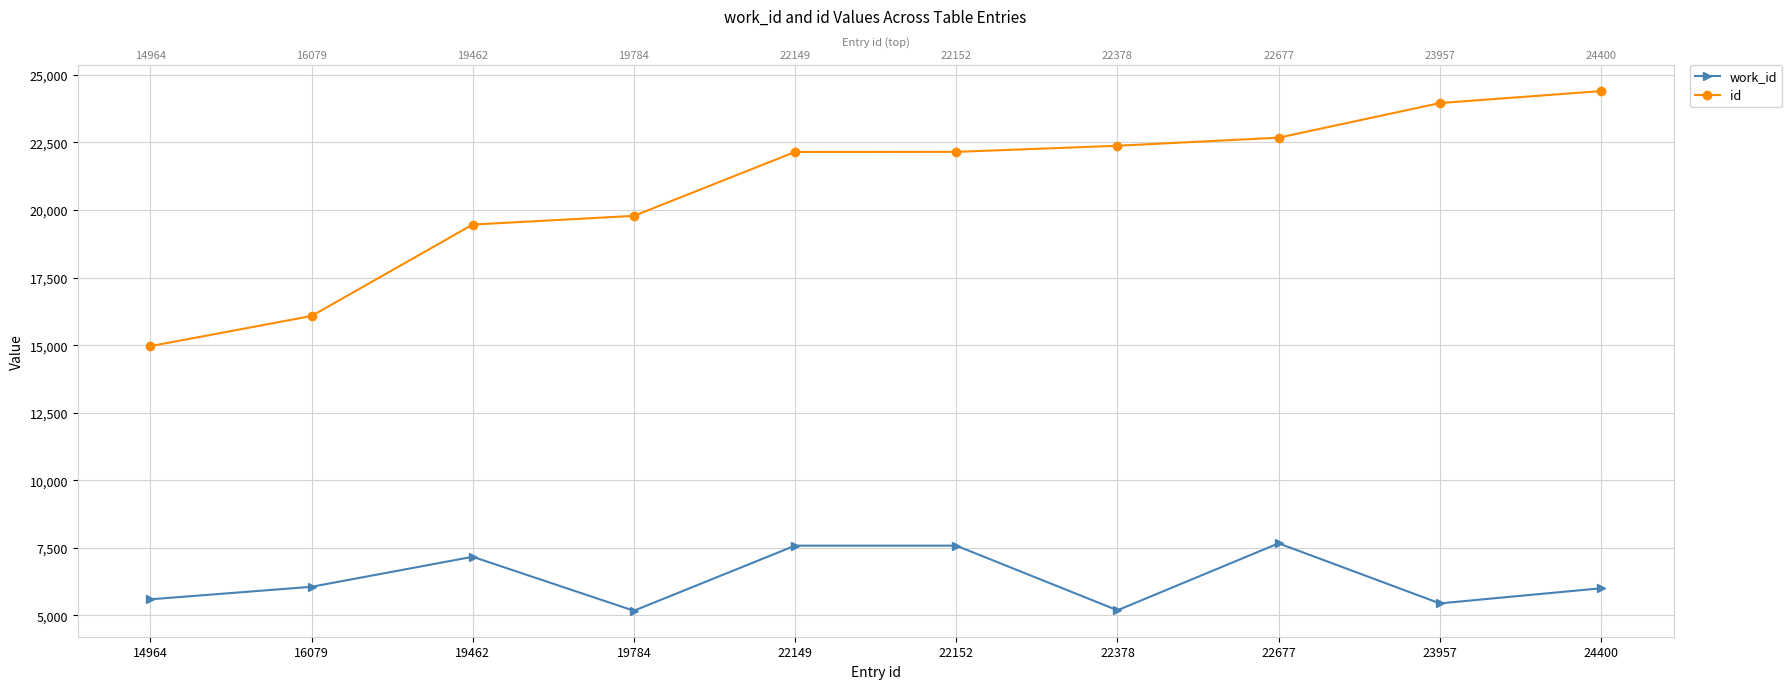

Is it true that id equals 23957 at 23957?

True